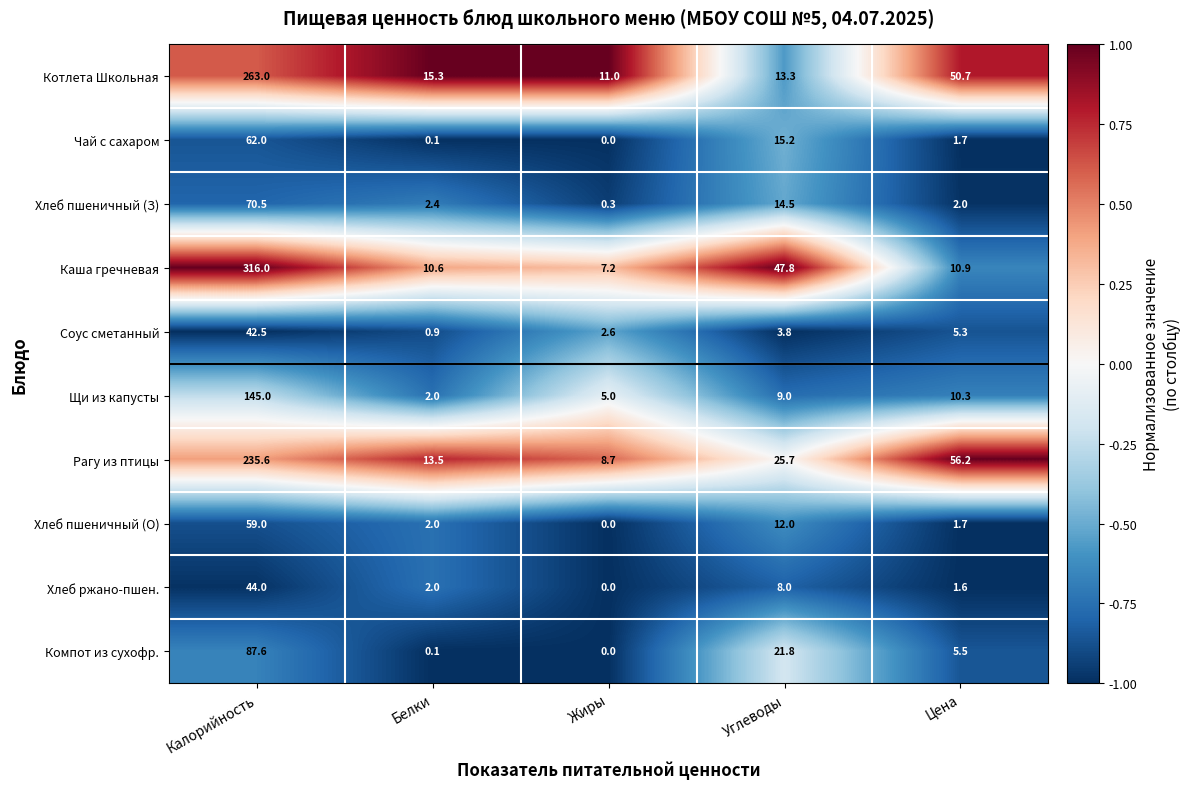

At how many categories does at least one series exceed 0?

5